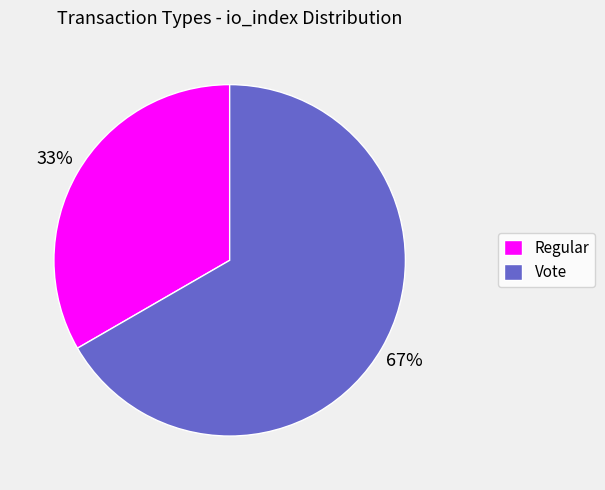

Between Vote and Regular, which is larger?

Vote